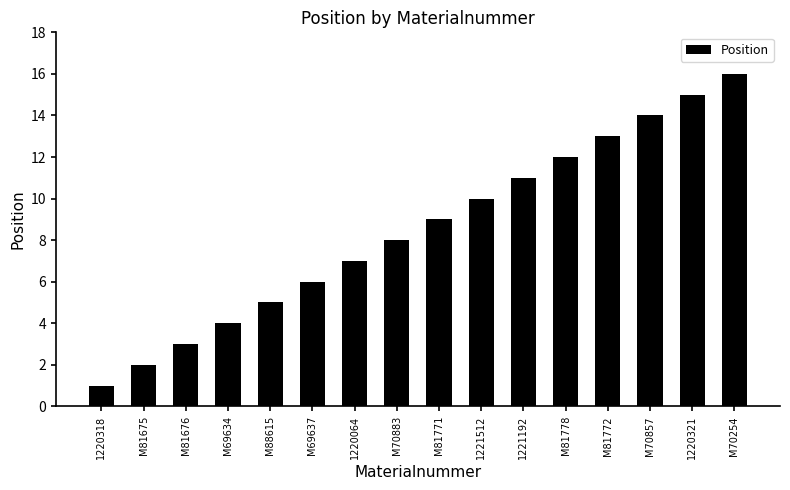

What is the label of the 2nd bar from the right?

1220321